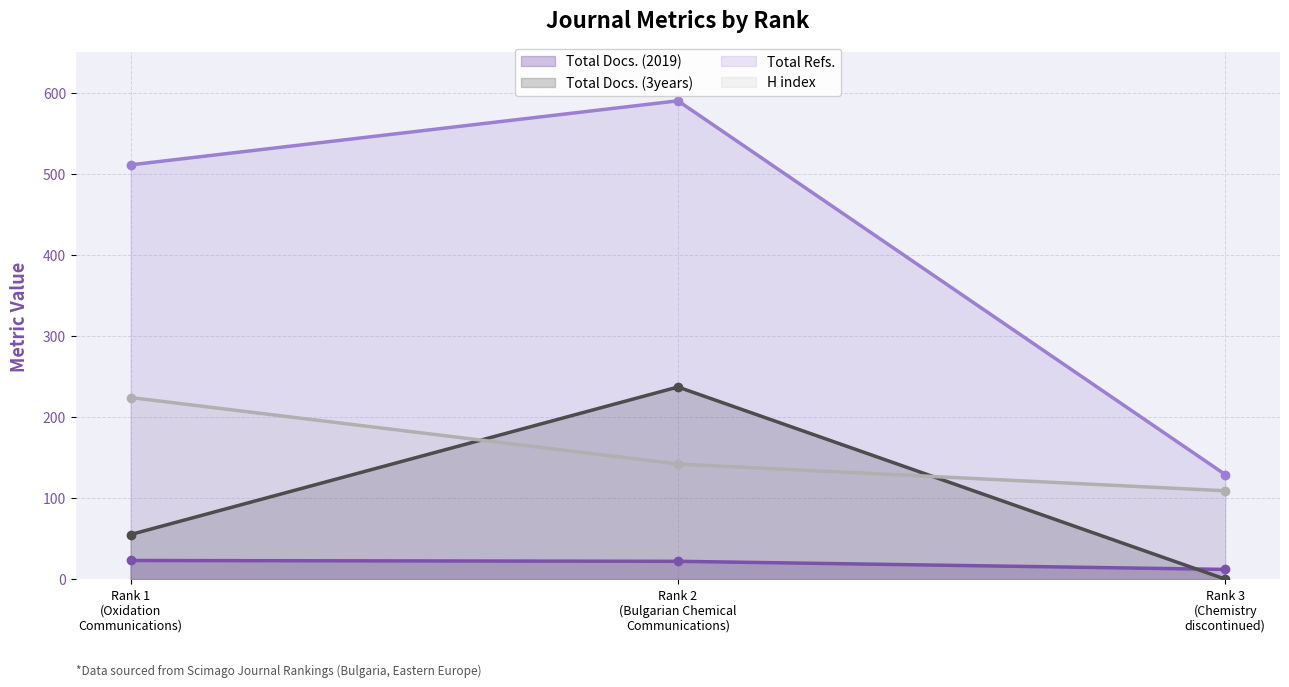

Reading left to right, extract all data points from this chart.

Total Docs. (2019): Rank 1
(Oxidation
Communications)=23	Rank 2
(Bulgarian Chemical
Communications)=22	Rank 3
(Chemistry
discontinued)=12
Total Docs. (3years): Rank 1
(Oxidation
Communications)=55	Rank 2
(Bulgarian Chemical
Communications)=237	Rank 3
(Chemistry
discontinued)=0
Total Refs.: Rank 1
(Oxidation
Communications)=511	Rank 2
(Bulgarian Chemical
Communications)=590	Rank 3
(Chemistry
discontinued)=129
H index: Rank 1
(Oxidation
Communications)=224	Rank 2
(Bulgarian Chemical
Communications)=142	Rank 3
(Chemistry
discontinued)=109